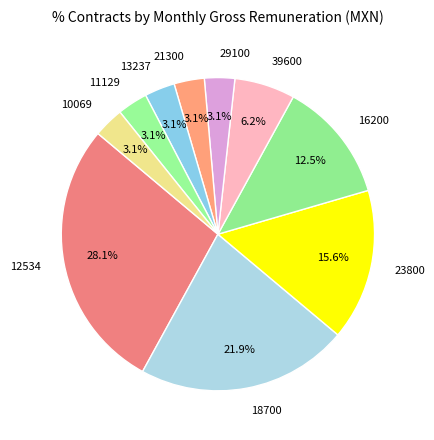

Which category has the biggest portion of the pie?

12534